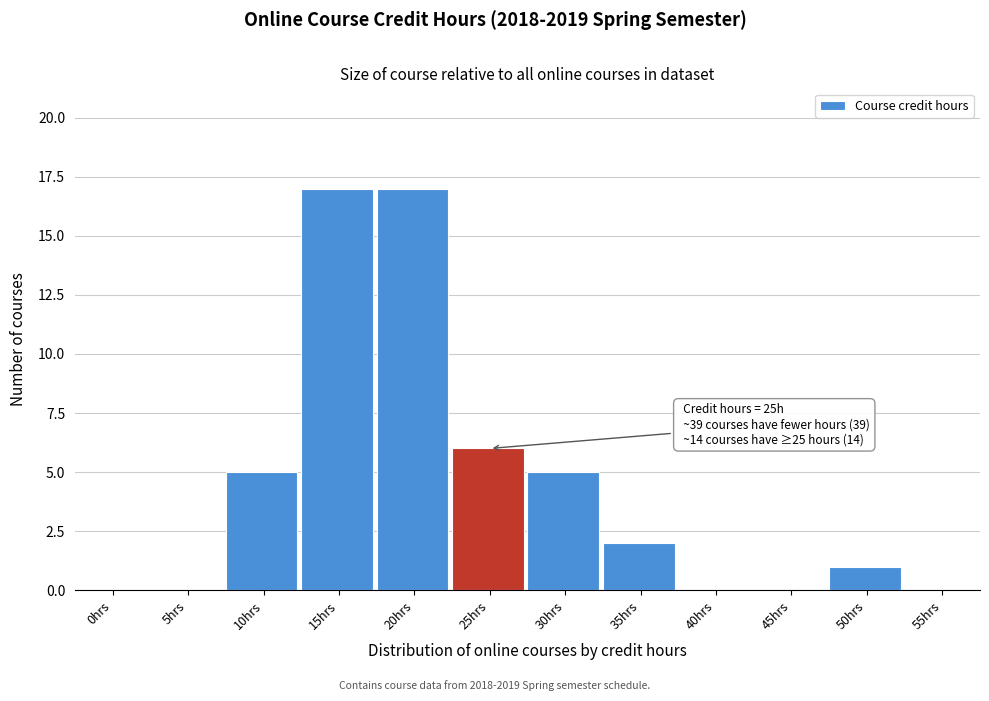

Reading right to left, what are all the values shown in this chart?

55hrs=0	50hrs=1	45hrs=0	40hrs=0	35hrs=2	30hrs=5	25hrs=6	20hrs=17	15hrs=17	10hrs=5	5hrs=0	0hrs=0